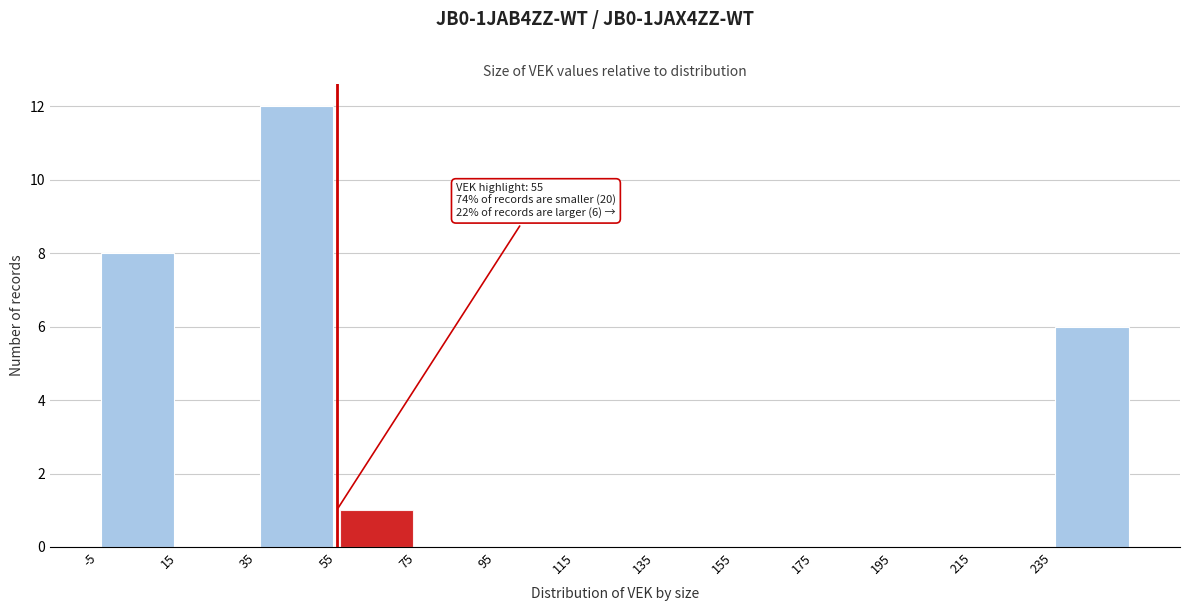

Which range on the x-axis has the tallest bar?

35 to 55